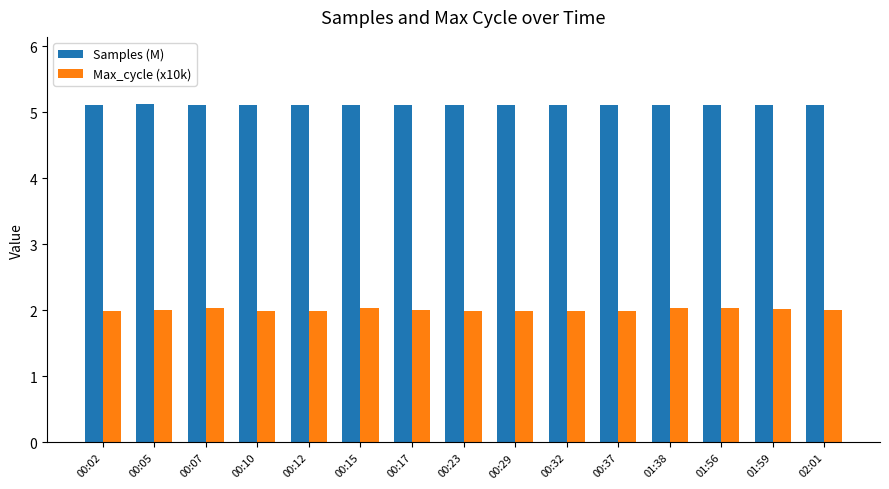

What is the sum of all Max_cycle (x10k) values?

30.1